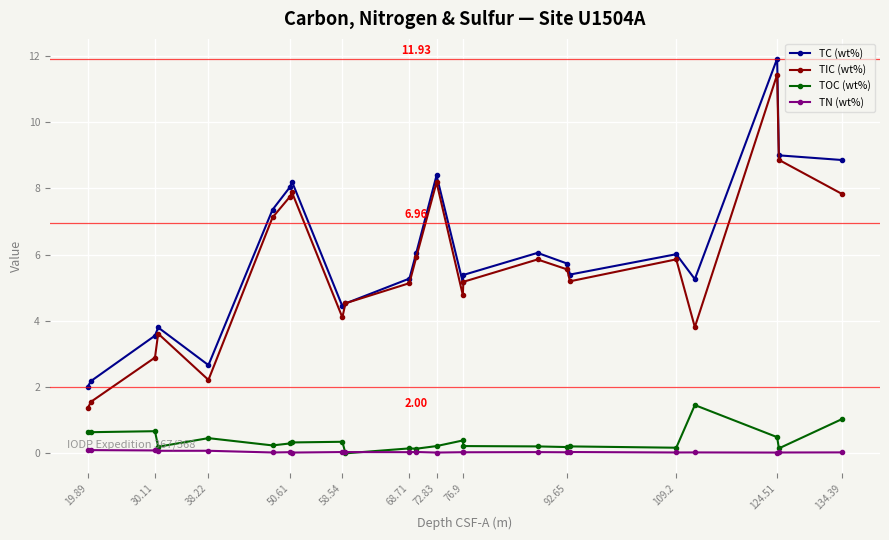

True or false: TC (wt%) has more than 2 points higher than both neighbors.

True